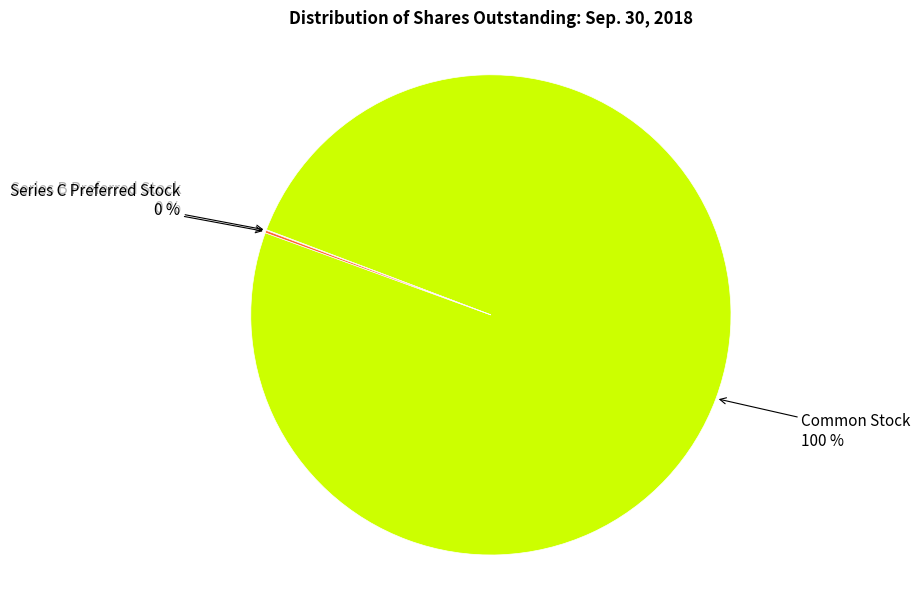

Does any single category account for the majority?

Yes